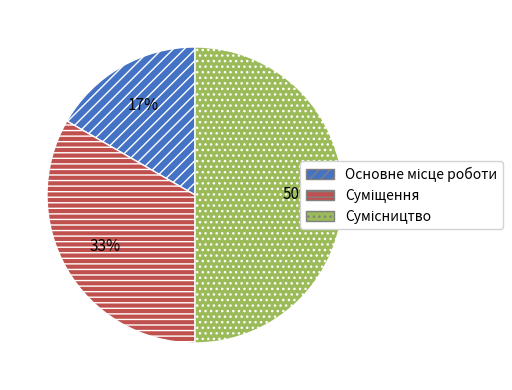

To the nearest percent, what is the difference between the largest and smallest slice percentages?

33%